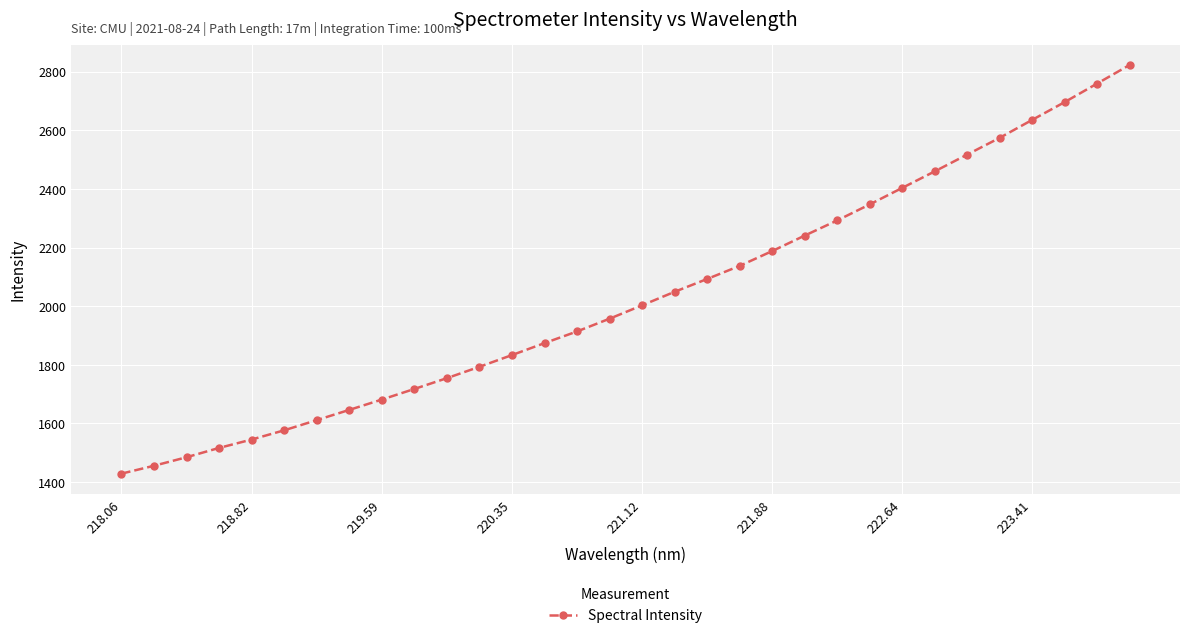

What is the difference between the maximum and minimum values?

1393.9